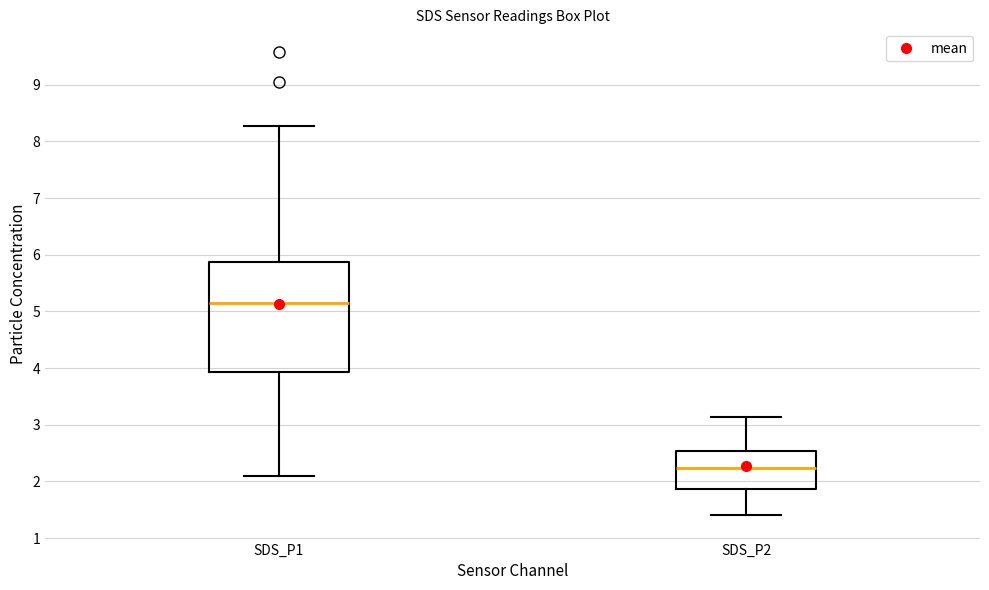

Which box is the tallest, from its lower edge to its upper edge?

SDS_P1